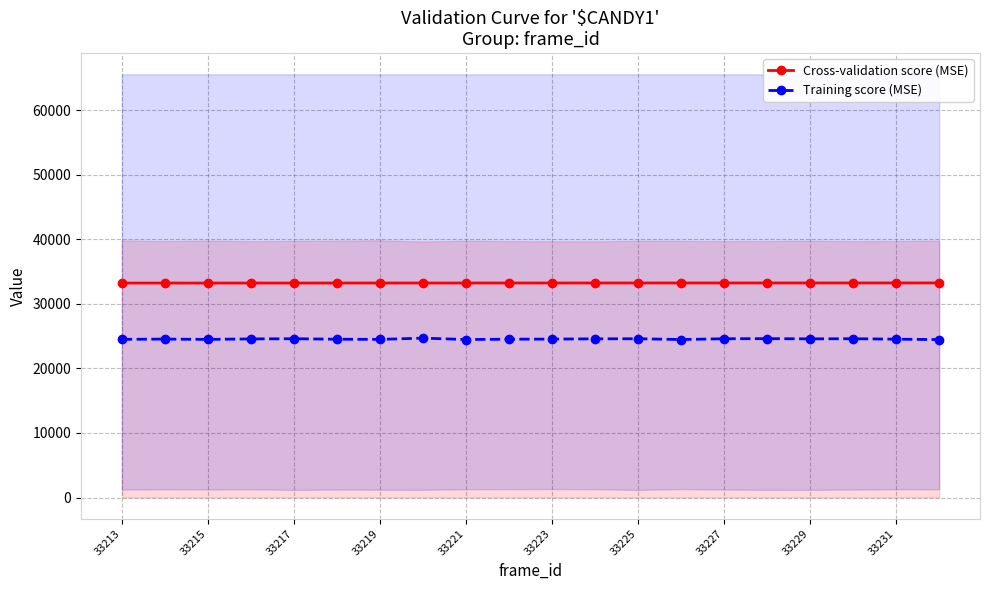

Which series has the widest spread of values?

Training score (MSE)